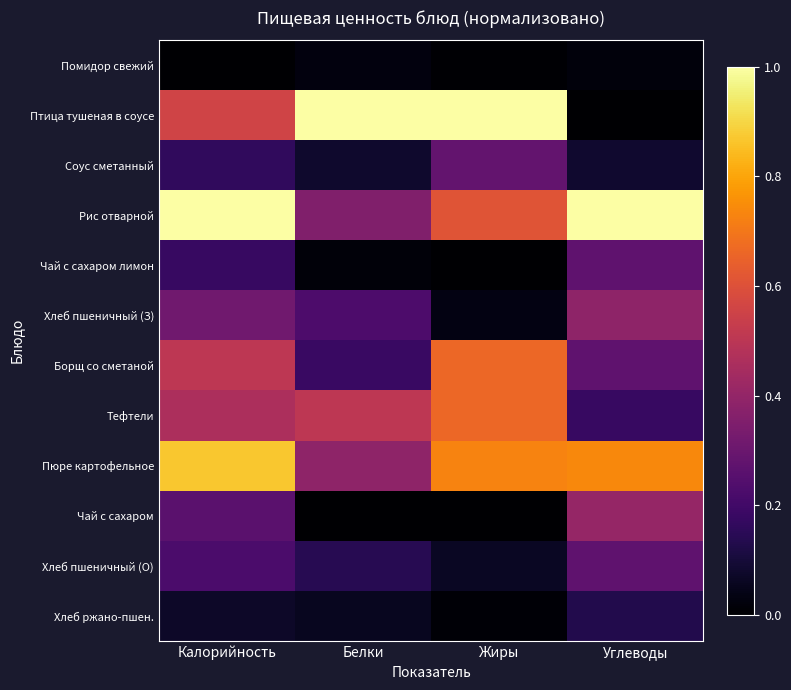

Which category has the lowest value across all series?

Калорийность